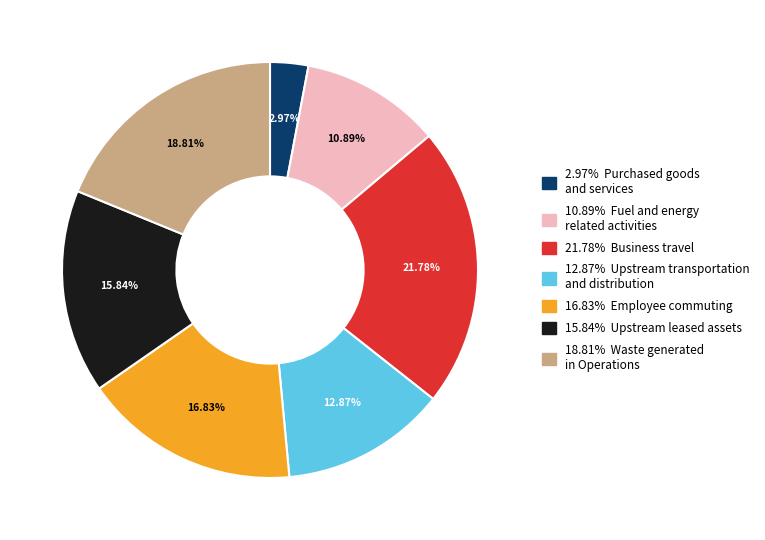

Is the sum of 18.81% Waste generated in Operations and 10.89% Fuel and energy related activities greater than half?

No